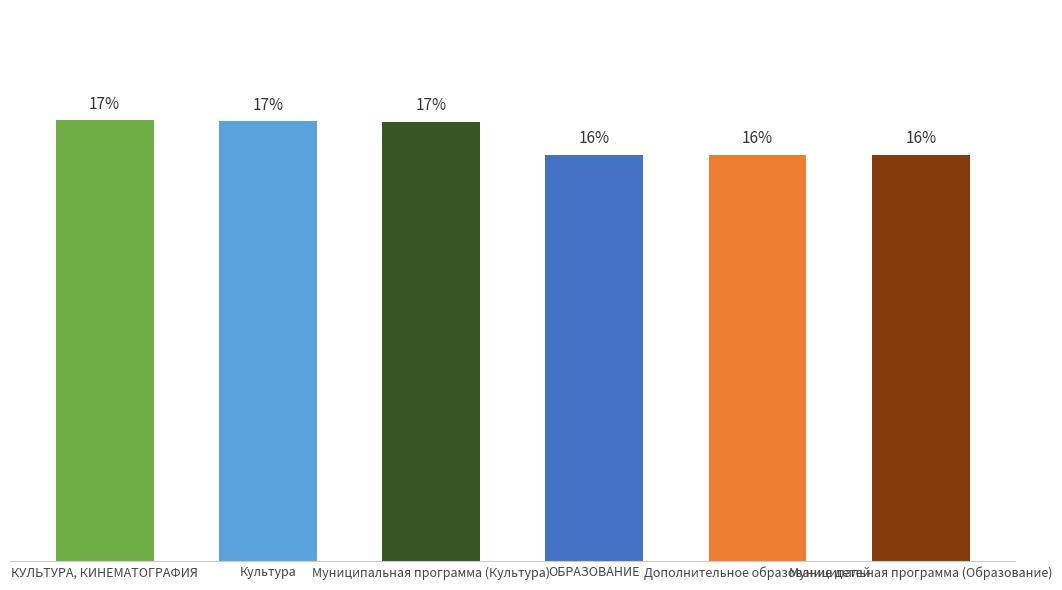

The chart shows a value of 17.3 at Культура. True or false?

True